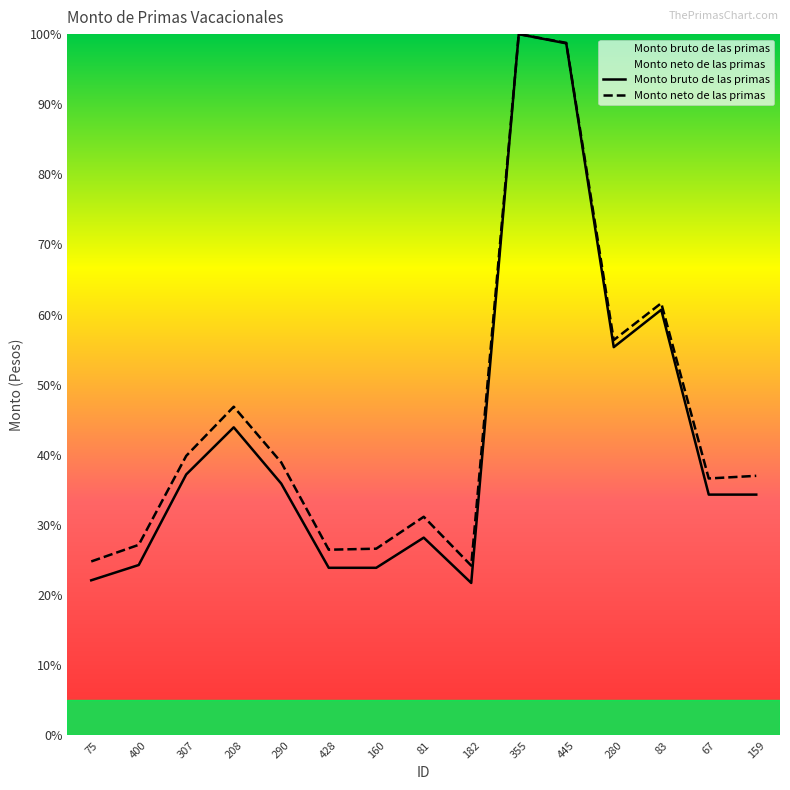

What is the highest value of the Monto bruto de las primas series?

100.0